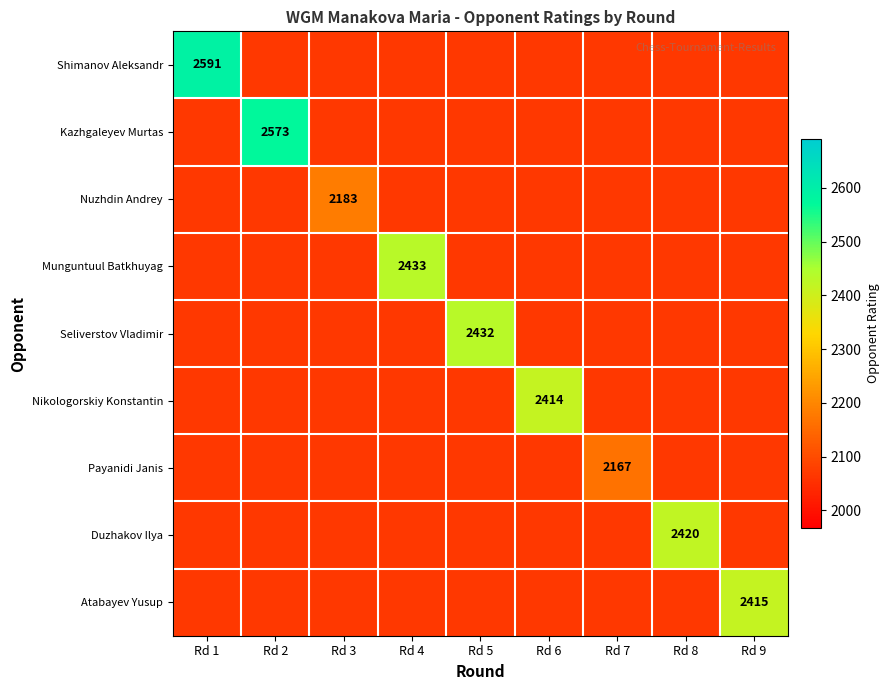

True or false: Duzhakov Ilya has a value of 2067 at Rd 7.

True